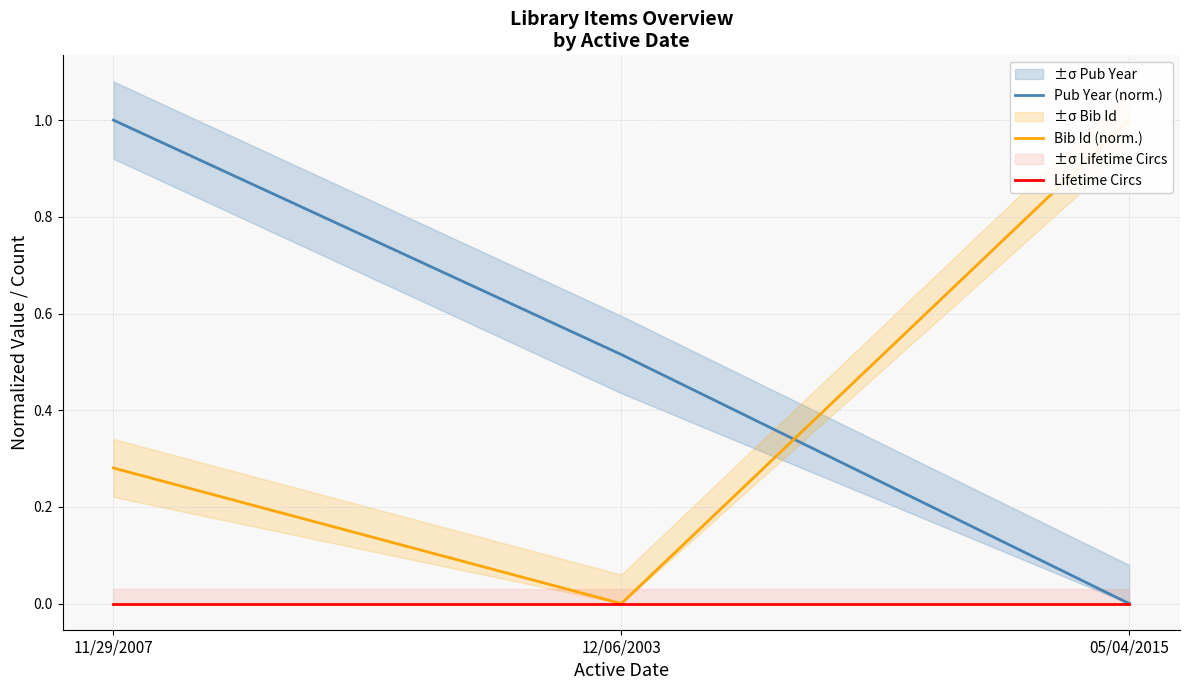

How many series are shown in this chart?

3